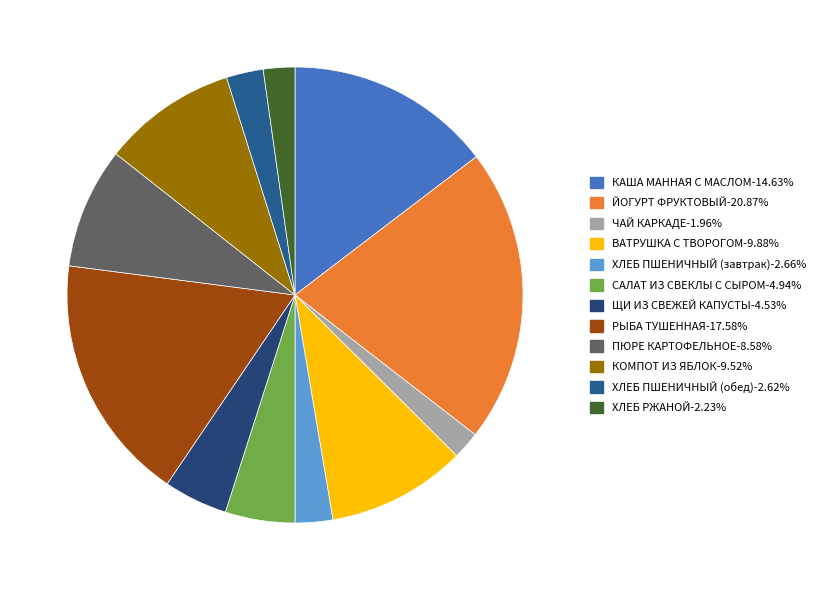

Combined, what portion of the pie is ХЛЕБ ПШЕНИЧНЫЙ (обед) and САЛАТ ИЗ СВЕКЛЫ С СЫРОМ?

7.6%